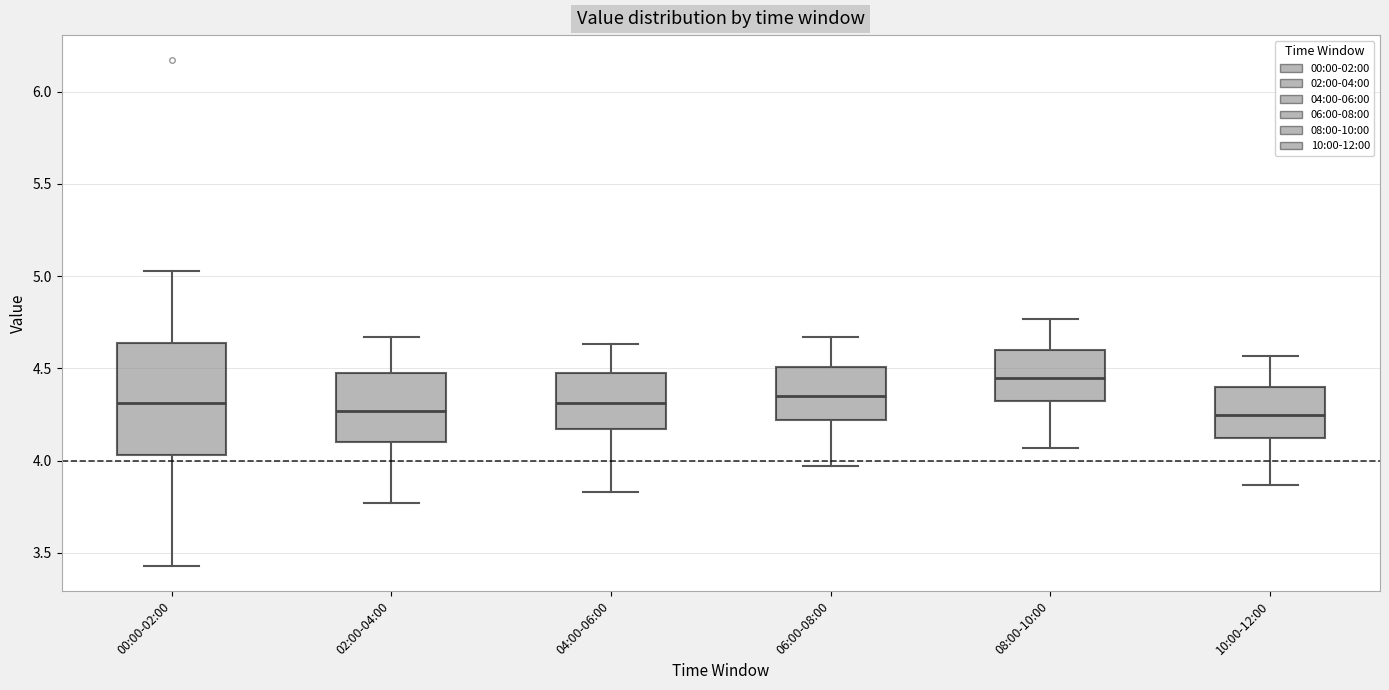

Comparing the boxes themselves (not the whiskers), which one is the tallest?

00:00-02:00